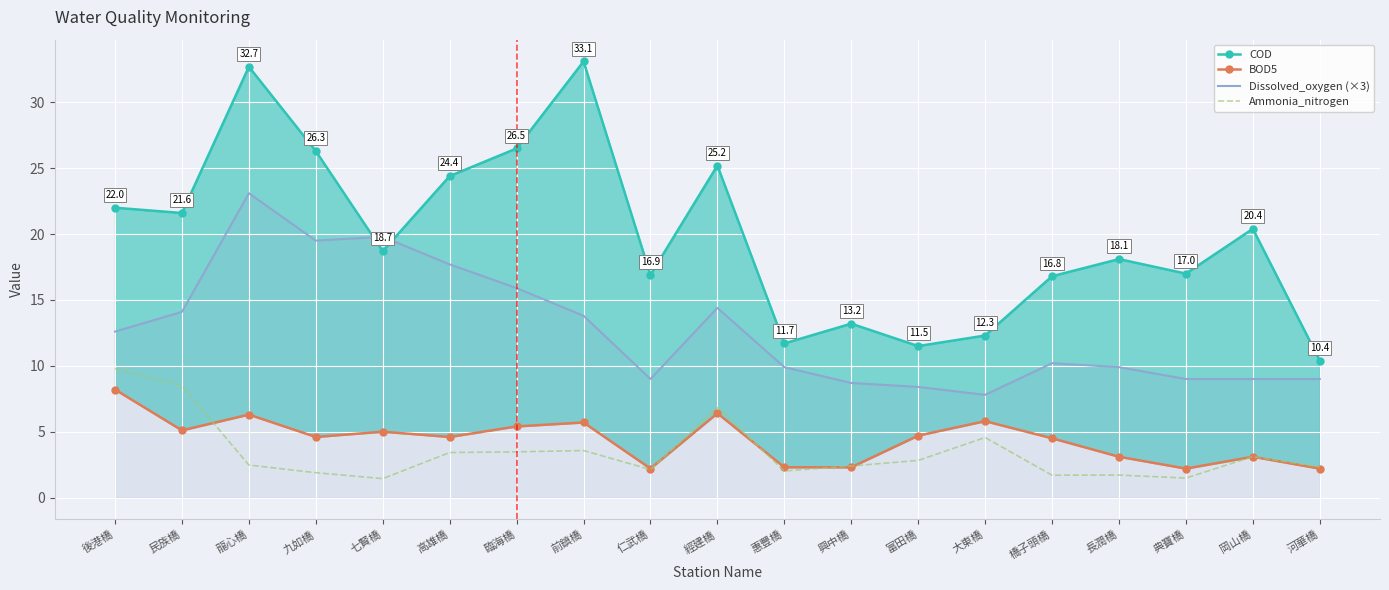

True or false: Dissolved_oxygen (×3) and Ammonia_nitrogen cross at least once.

False